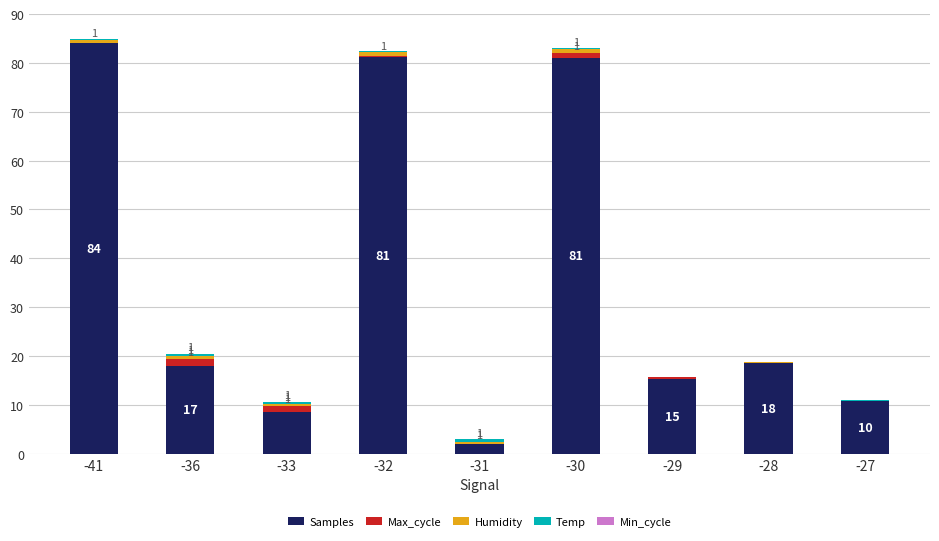

At which label does Samples reach its peak?

-41